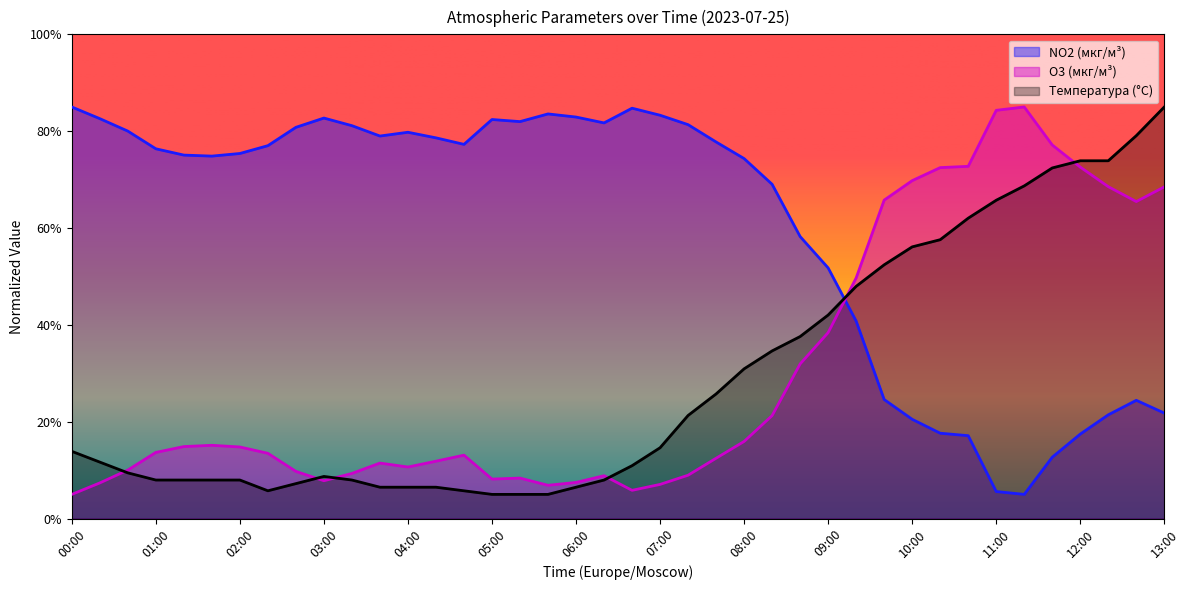

Rank the series at 11:40 from lowest to highest value.

NO2 (мкг/м³), Температура (°C), O3 (мкг/м³)